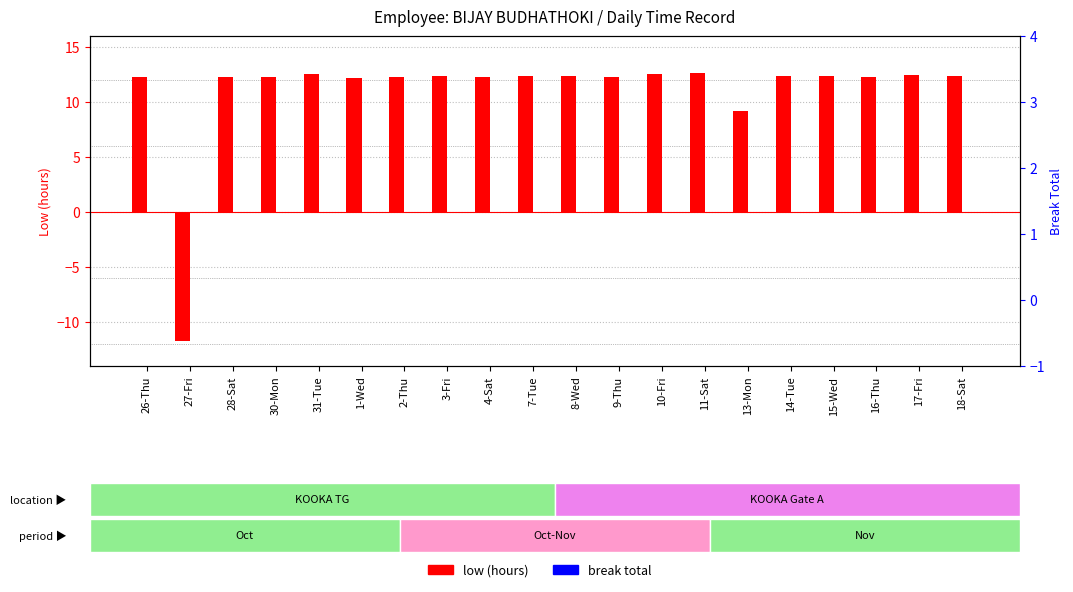

List the series in order of their overall mean, lowest first.

break total, low (hours)